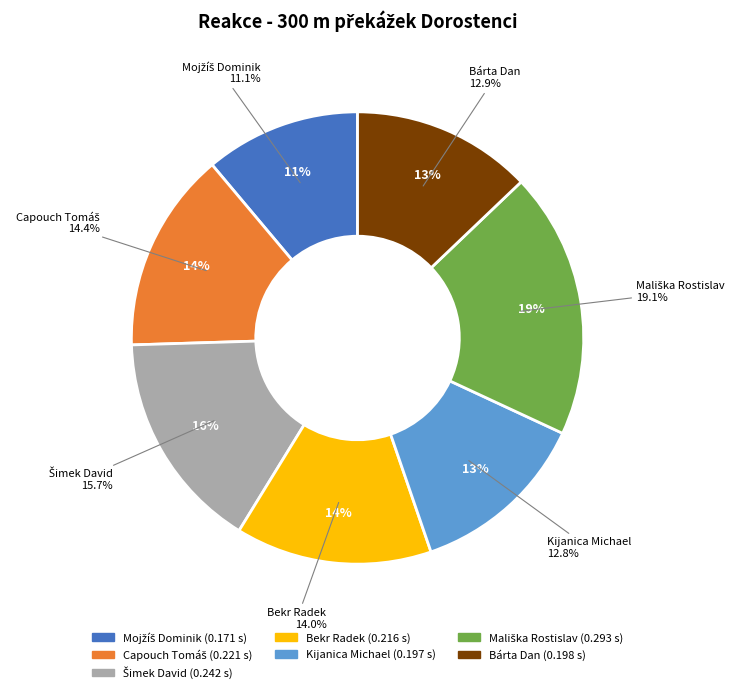

Count the number of slices in the pie.

7